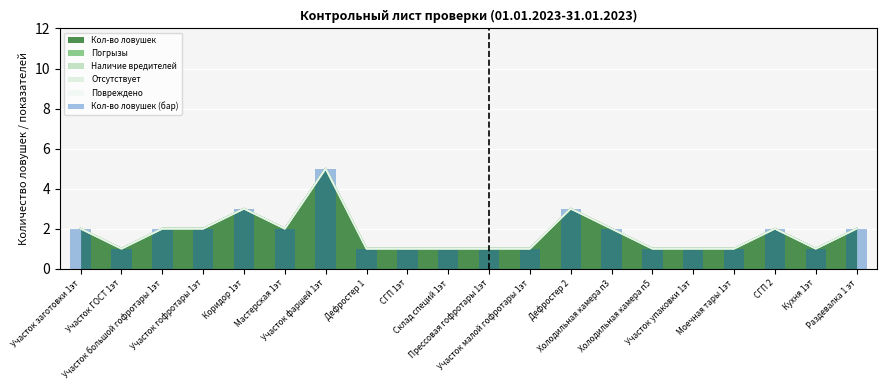

Which category has the lowest value across all series?

Участок ГОСТ 1эт